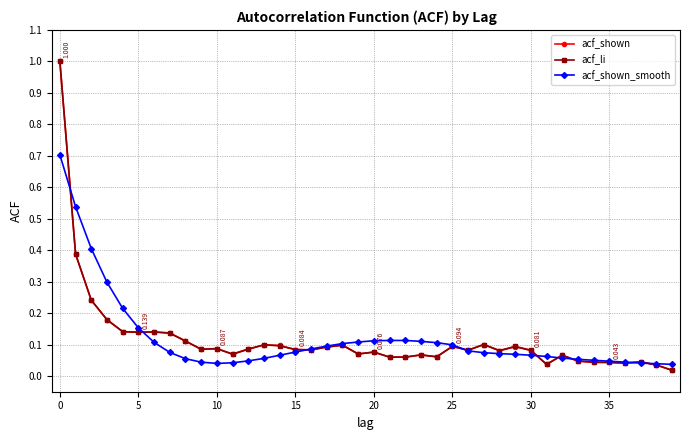

What are all the series names shown in the legend?

acf_shown, acf_li, acf_shown_smooth